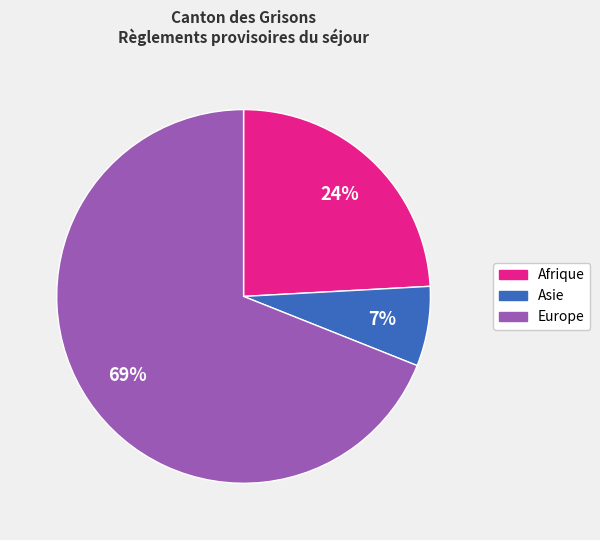

Which has a higher value, Asie or Europe?

Europe